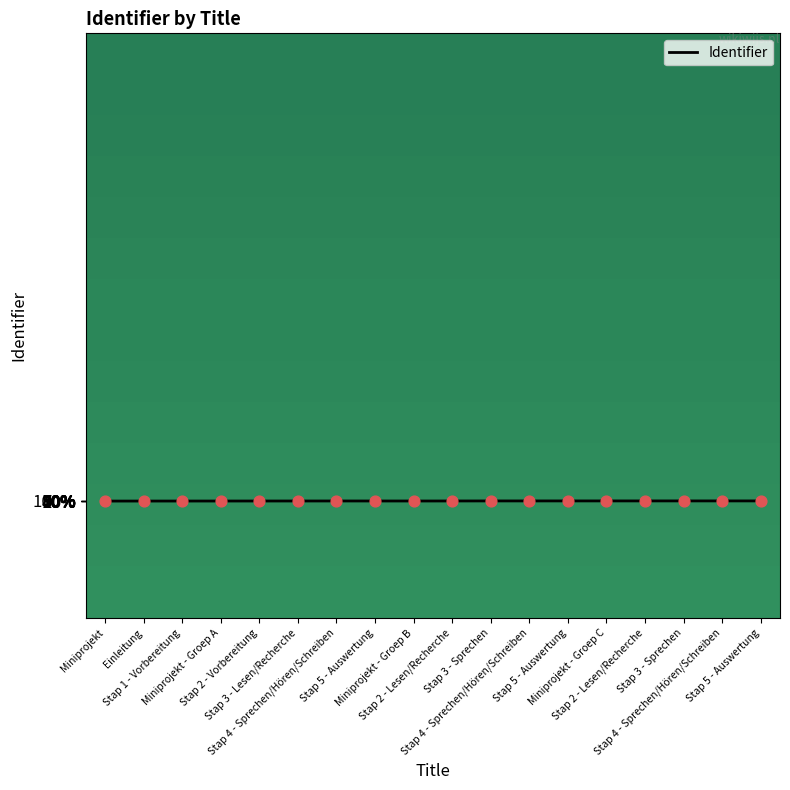

Which has a higher value, Stap 3 - Sprechen or Stap 5 - Auswertung?

Stap 5 - Auswertung